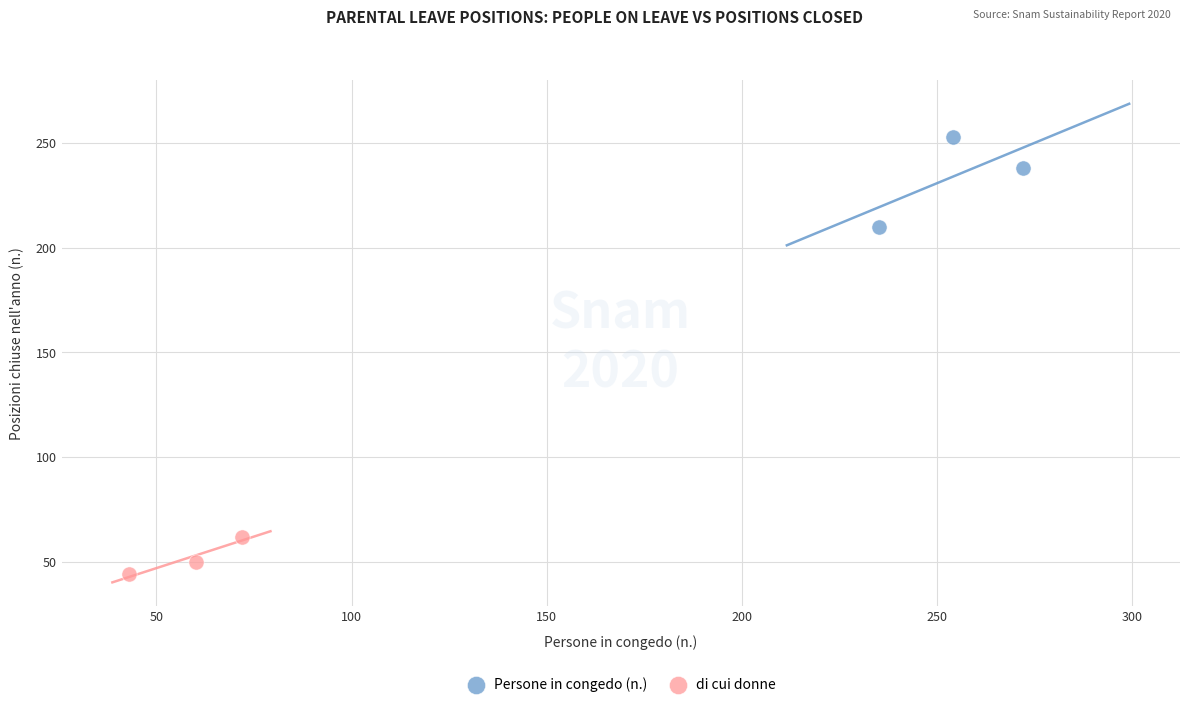

Which series has the widest spread of Y values?

Persone in congedo (n.)